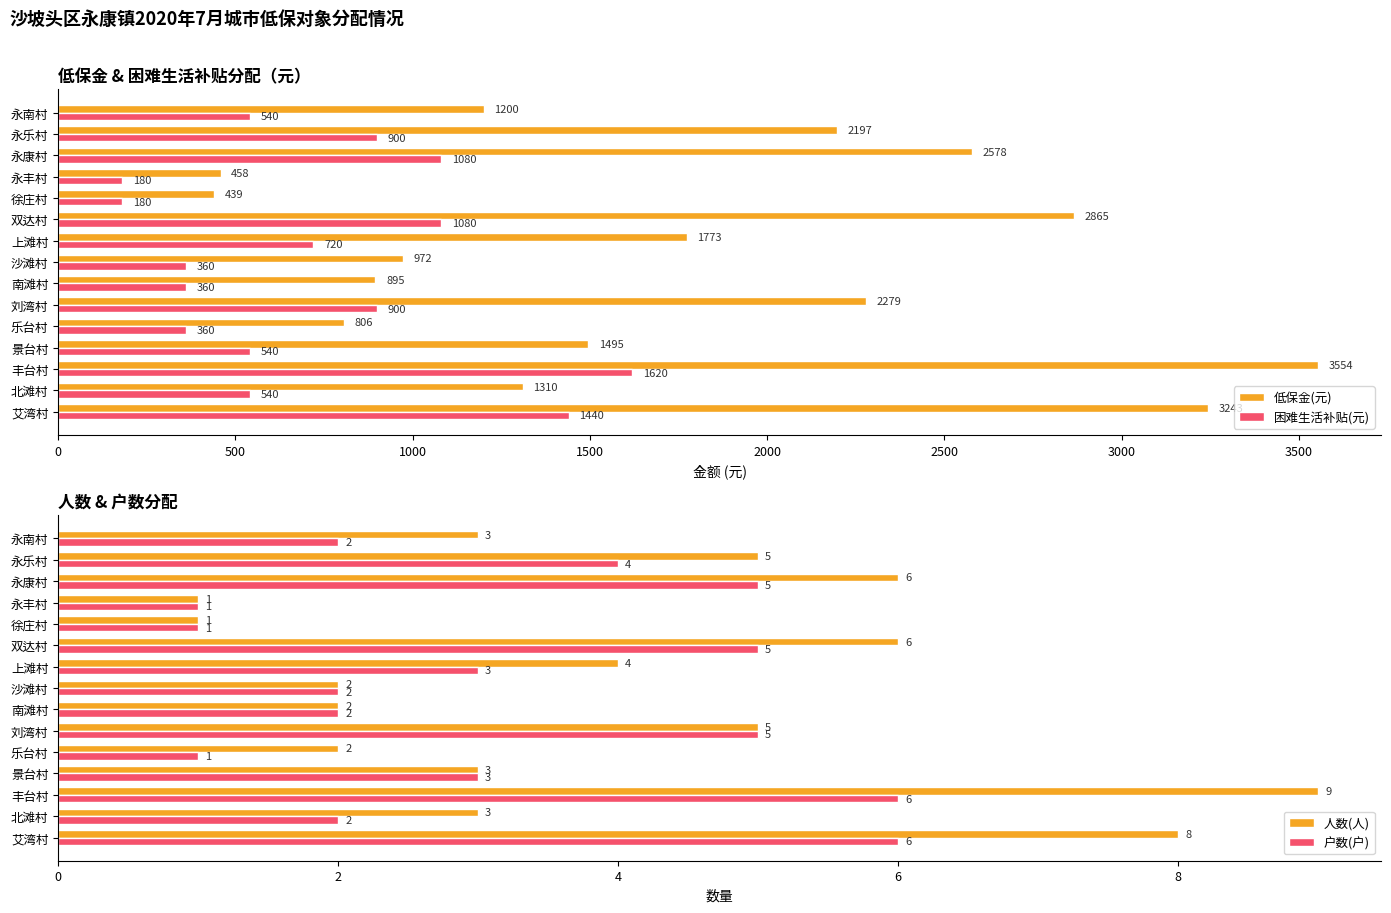

What is the average value of the 低保金(元) series?

1738